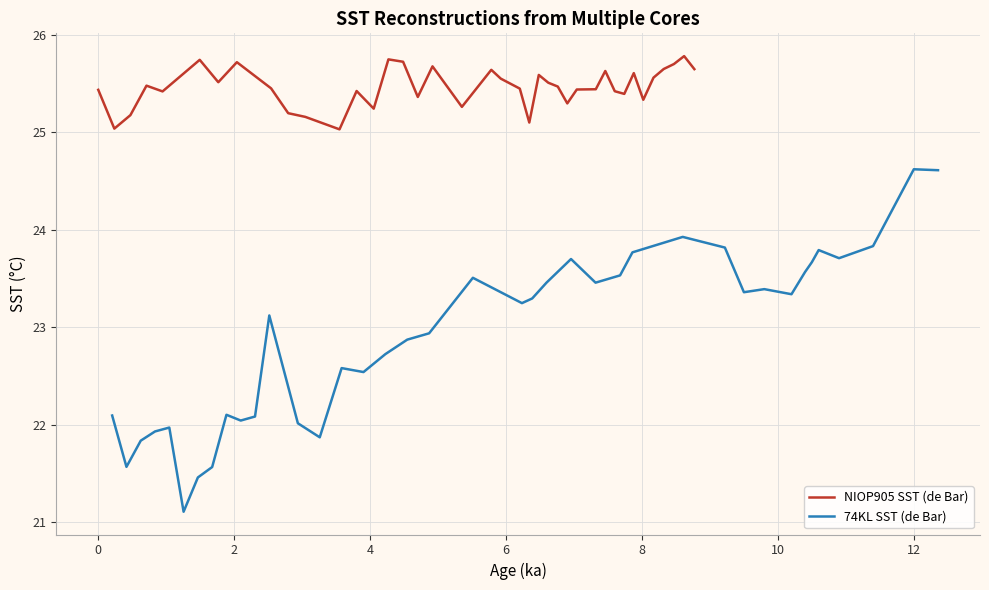

What is the lowest value of the NIOP905 SST (de Bar) series?

25.0